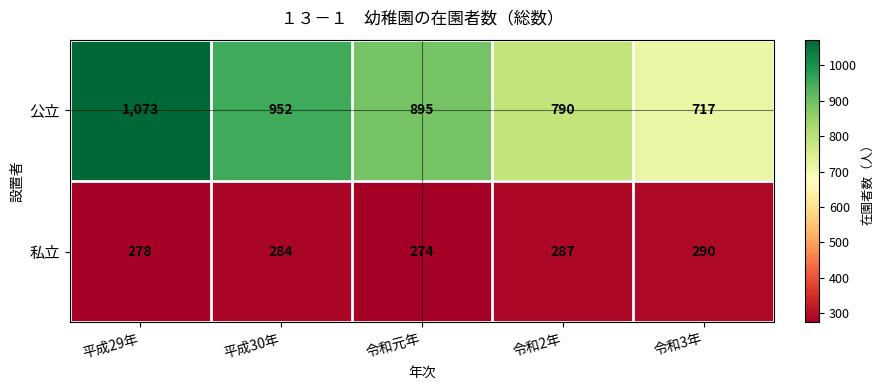

Reading left to right, list all the values displayed in this chart.

公立: 平成29年=1073	平成30年=952	令和元年=895	令和2年=790	令和3年=717
私立: 平成29年=278	平成30年=284	令和元年=274	令和2年=287	令和3年=290